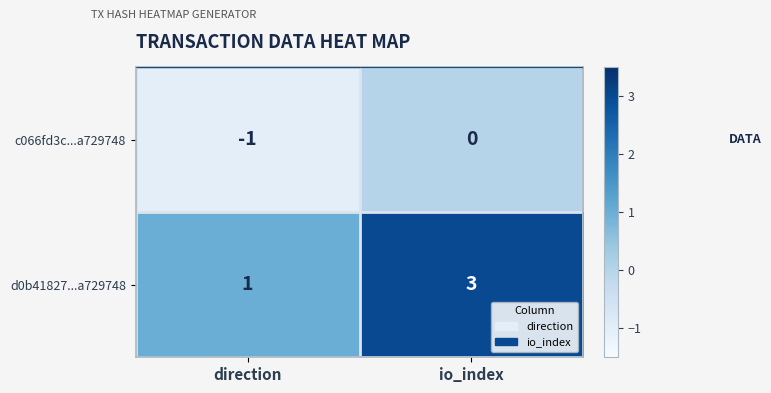

What value does the d0b41827...a729748 series have at io_index?

3